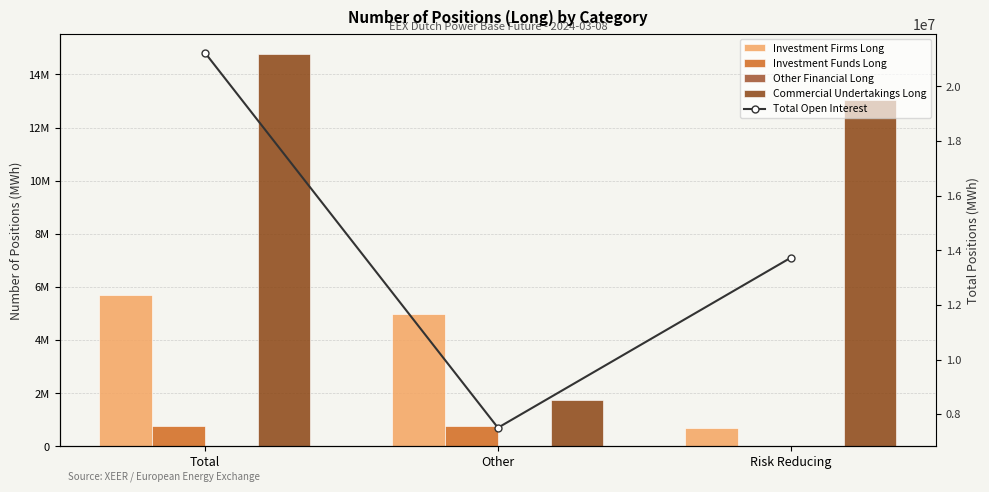

What is the greatest value displayed?

21236483